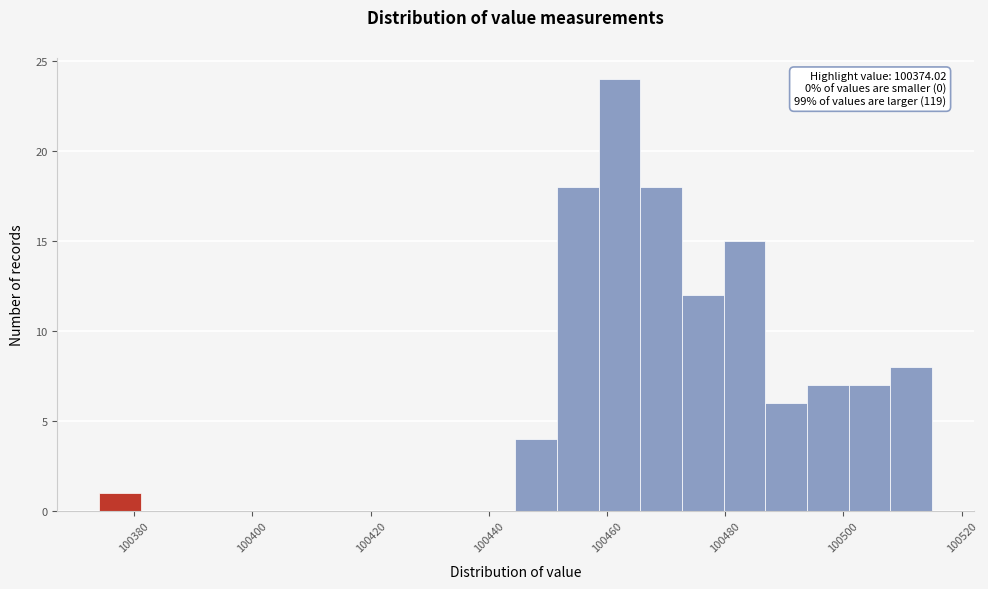

Around what value on the x-axis is the tallest bar? Give the approximate position of its centre, as read against the axis.

100462